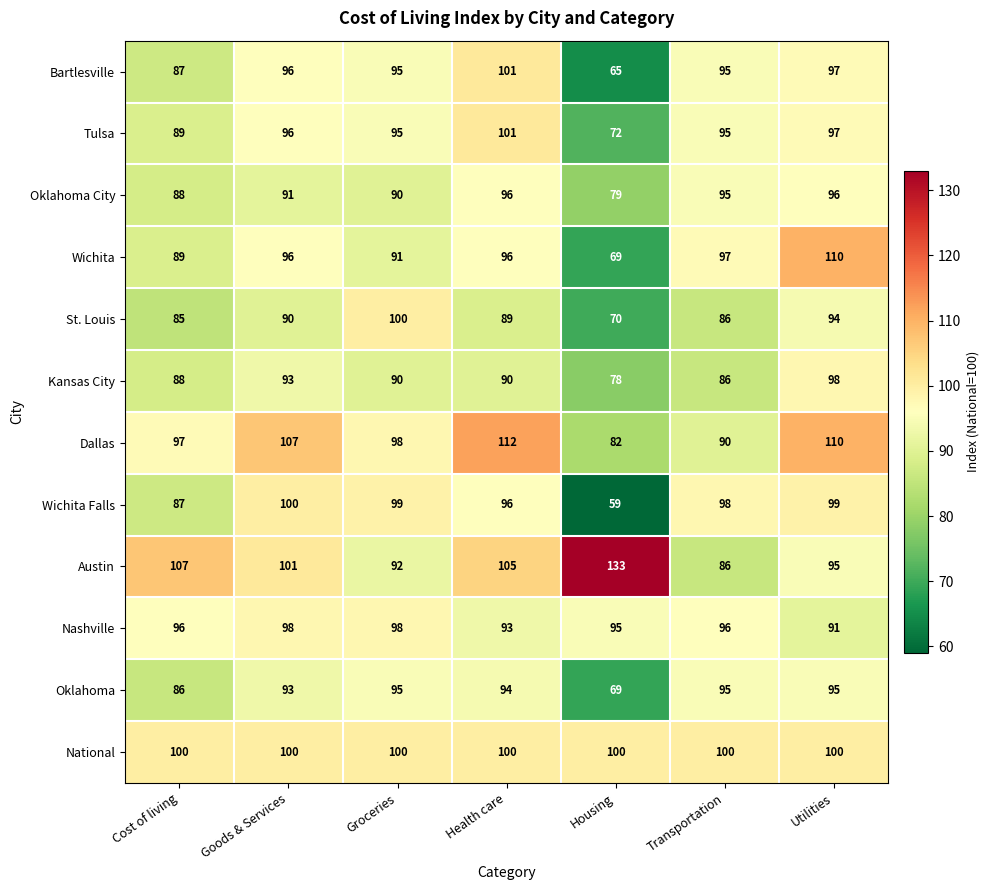

Which category has the highest value across all series?

Housing